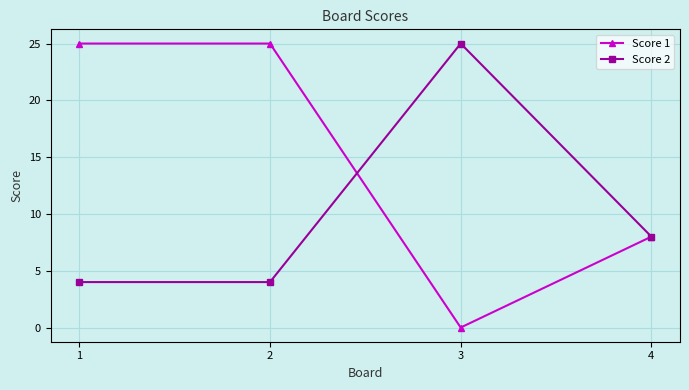

What is the value of the Score 2 point at the 2nd from the left?

4